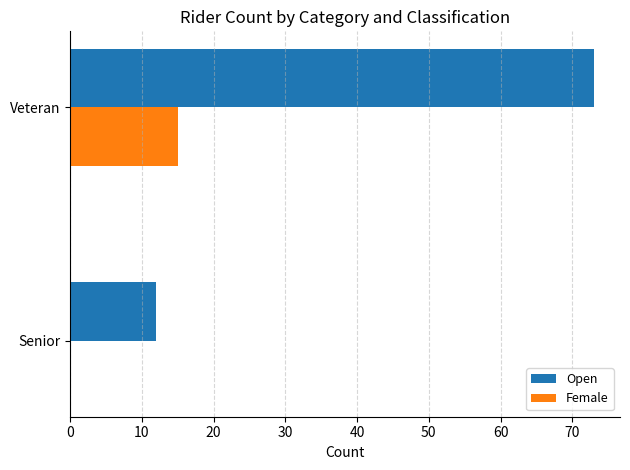

Is it true that Female equals 8 at Veteran?

False